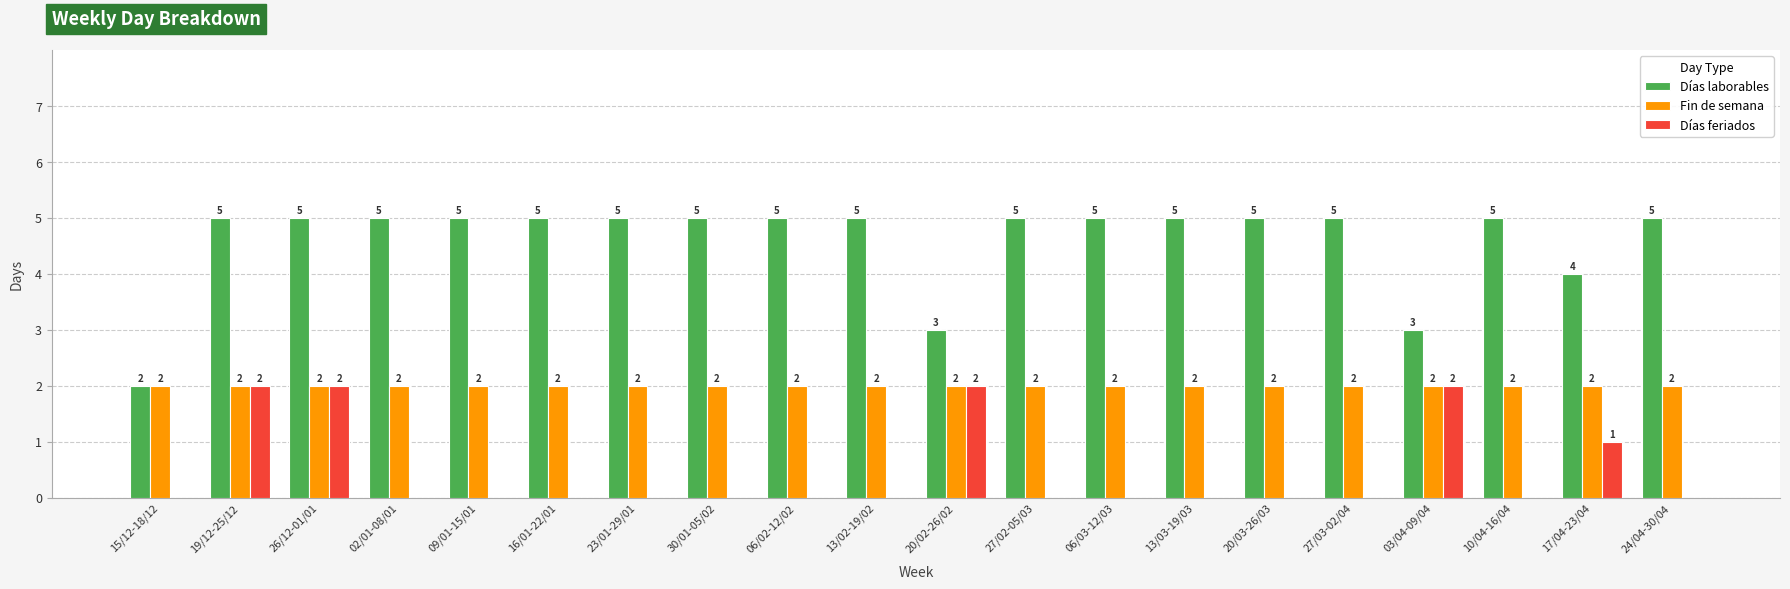

What is the sum of all Días feriados values?

9